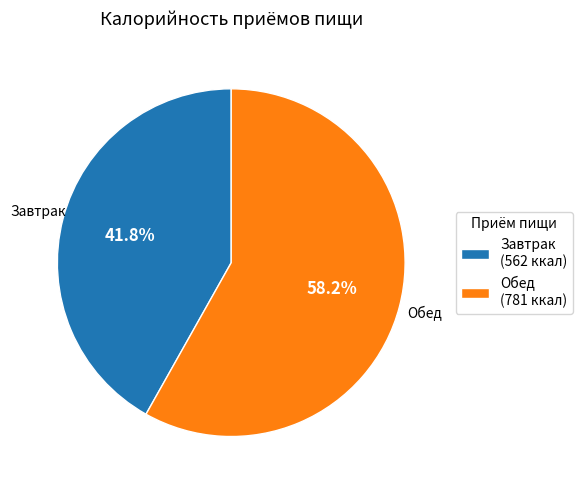

What percentage is the Завтрак slice, to the nearest percent?

42%